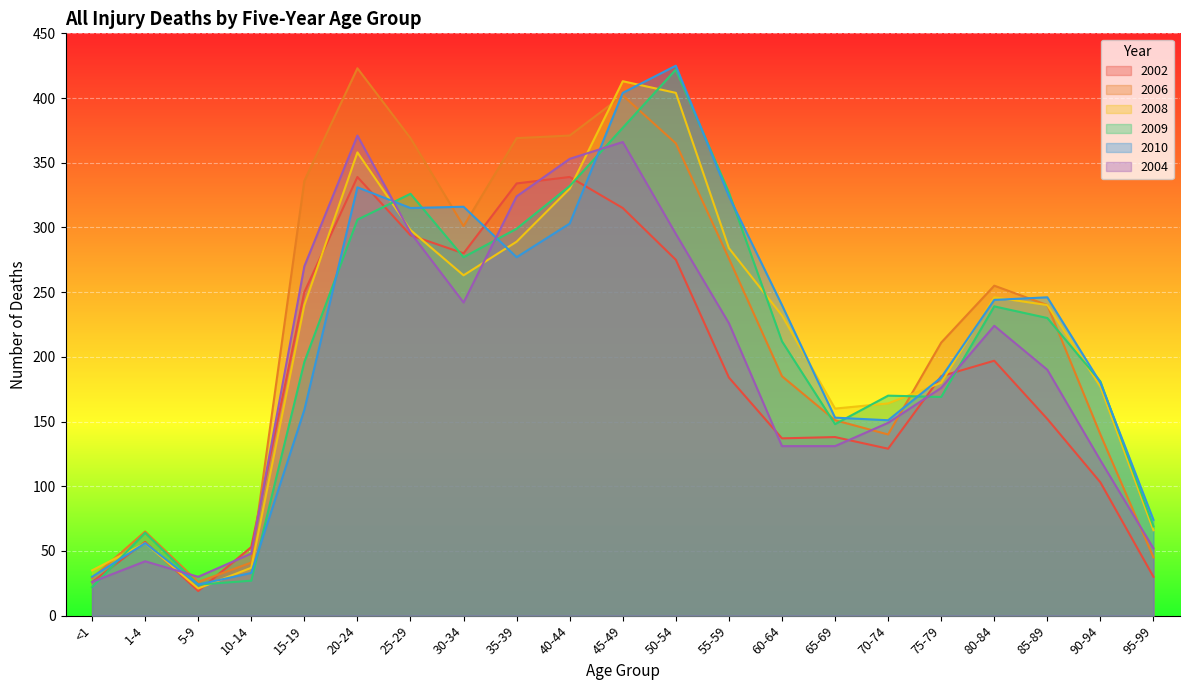

Where is the first local maximum for 2009?

1-4